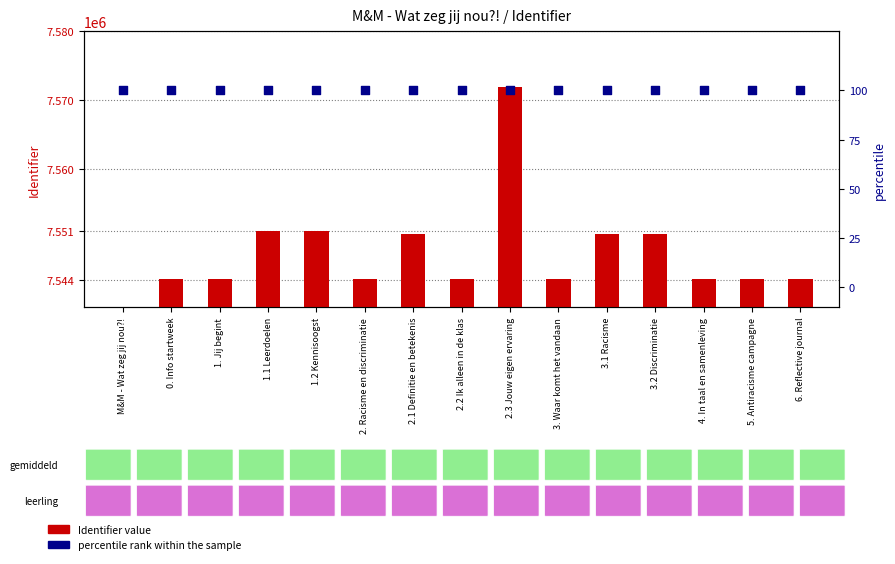

Is the value of percentile rank within the sample at 2.3 Jouw eigen ervaring greater than the value of Identifier value at 1.1 Leerdoelen?

No